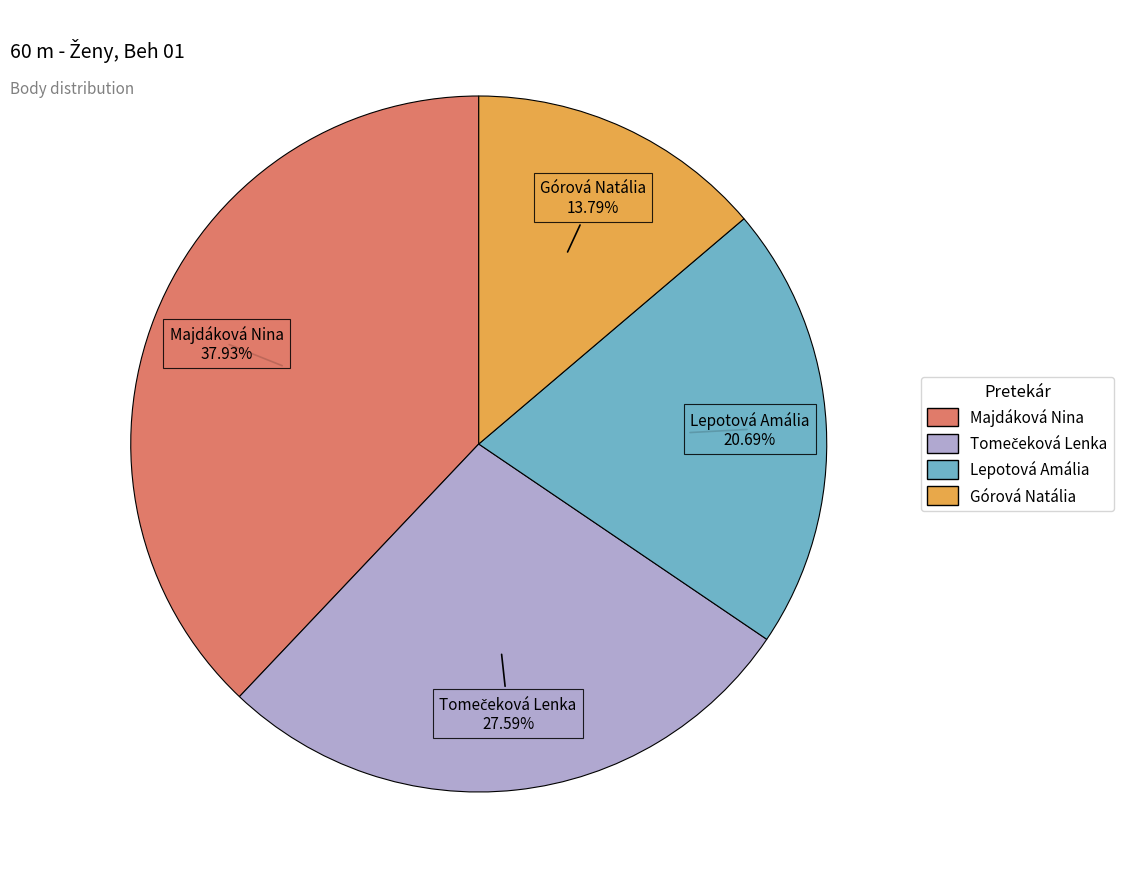

Is Górová Natália the majority of the pie?

No